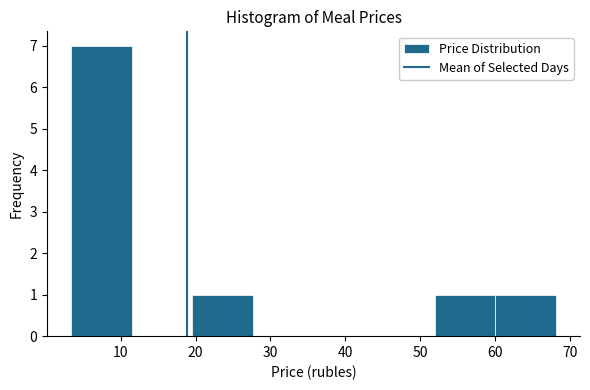

What is the height of the bar covering 52 to 60 on the x-axis? Neither the bar edges nor the heights are printed on the chart, so give them approximately, as read against the axes.

1